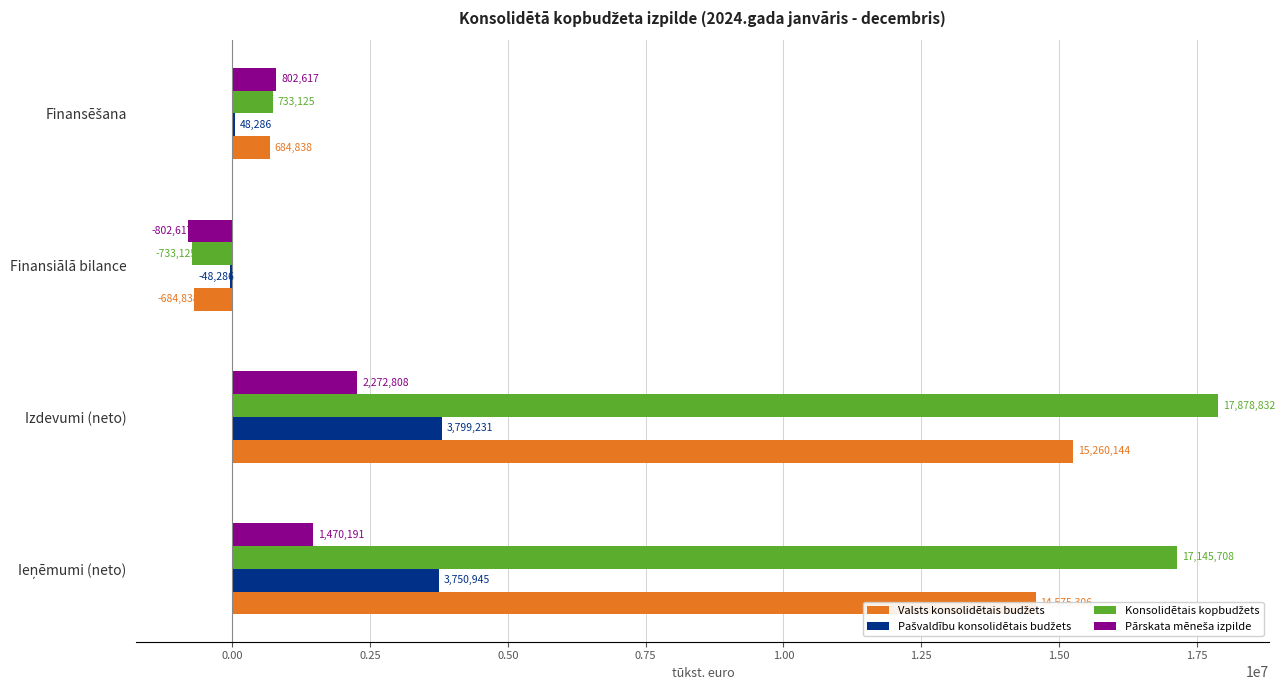

What is the total value across all series at Izdevumi (neto)?

39211015